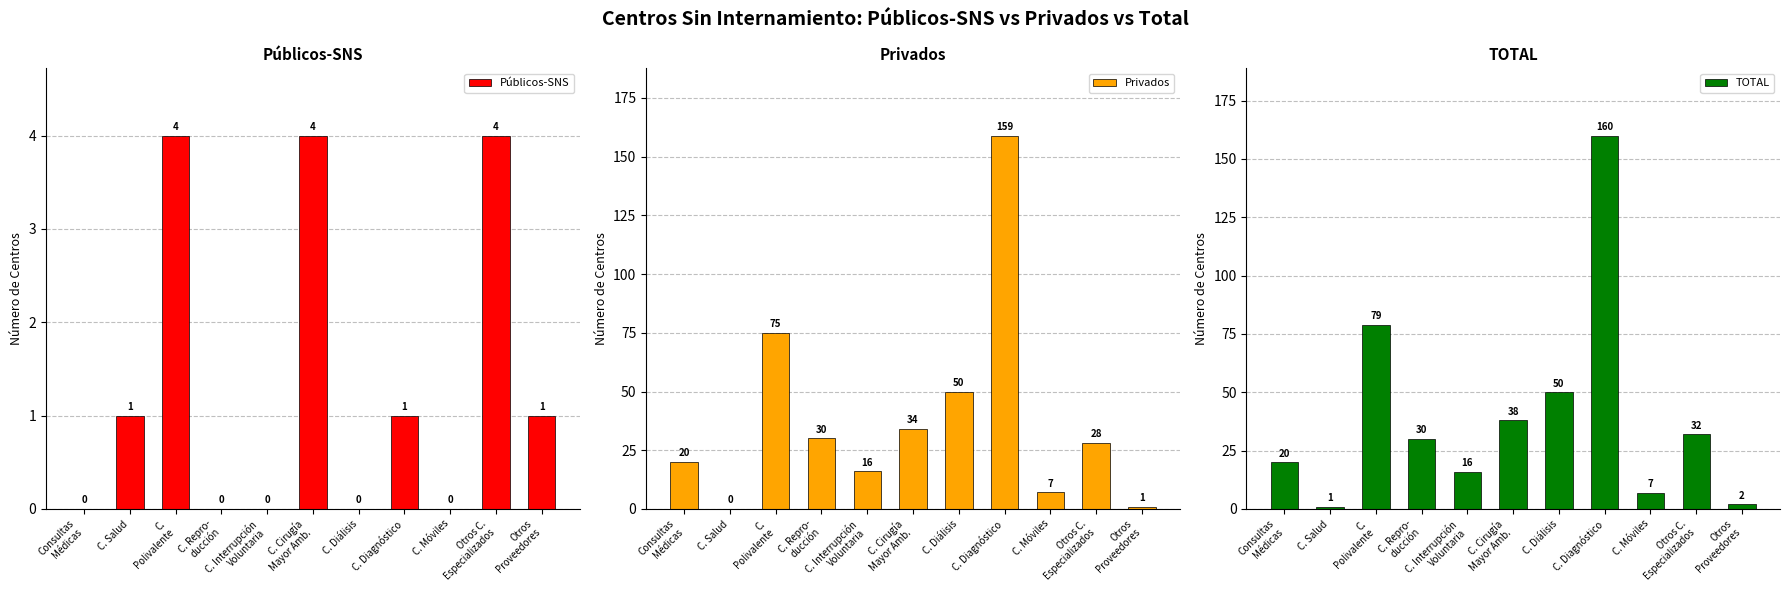

Are the bars horizontal?

No